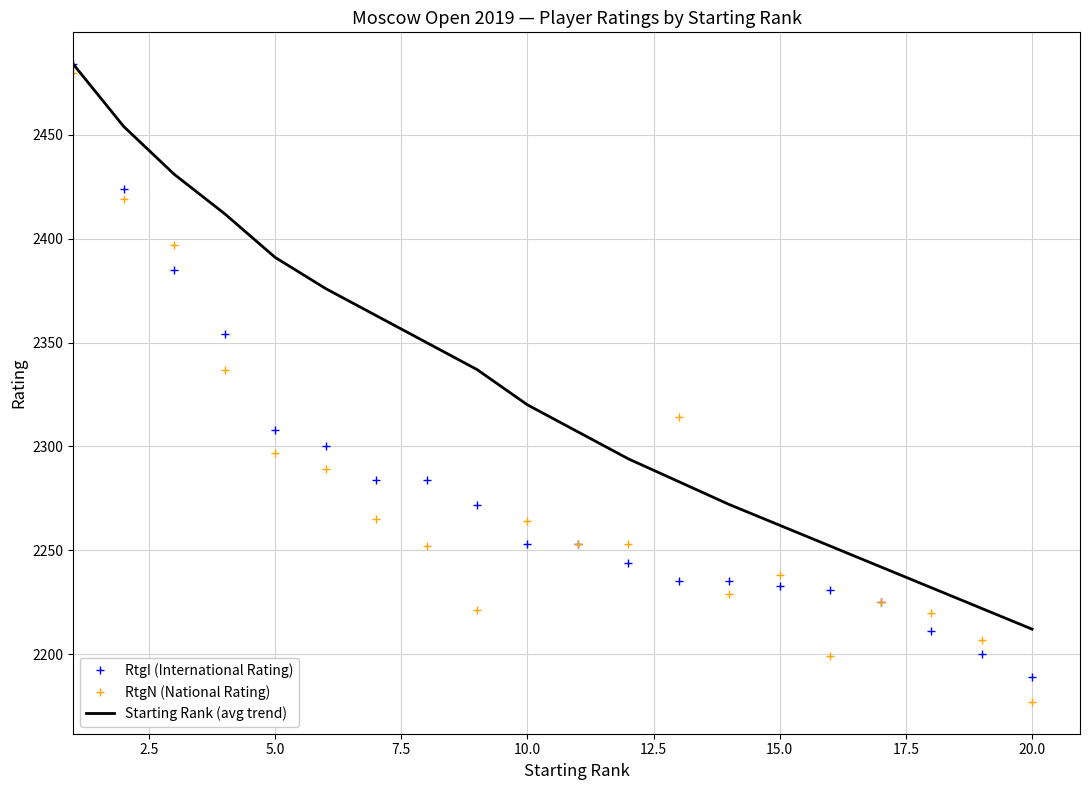

Which series has the largest total across all categories?

Starting Rank (avg trend)